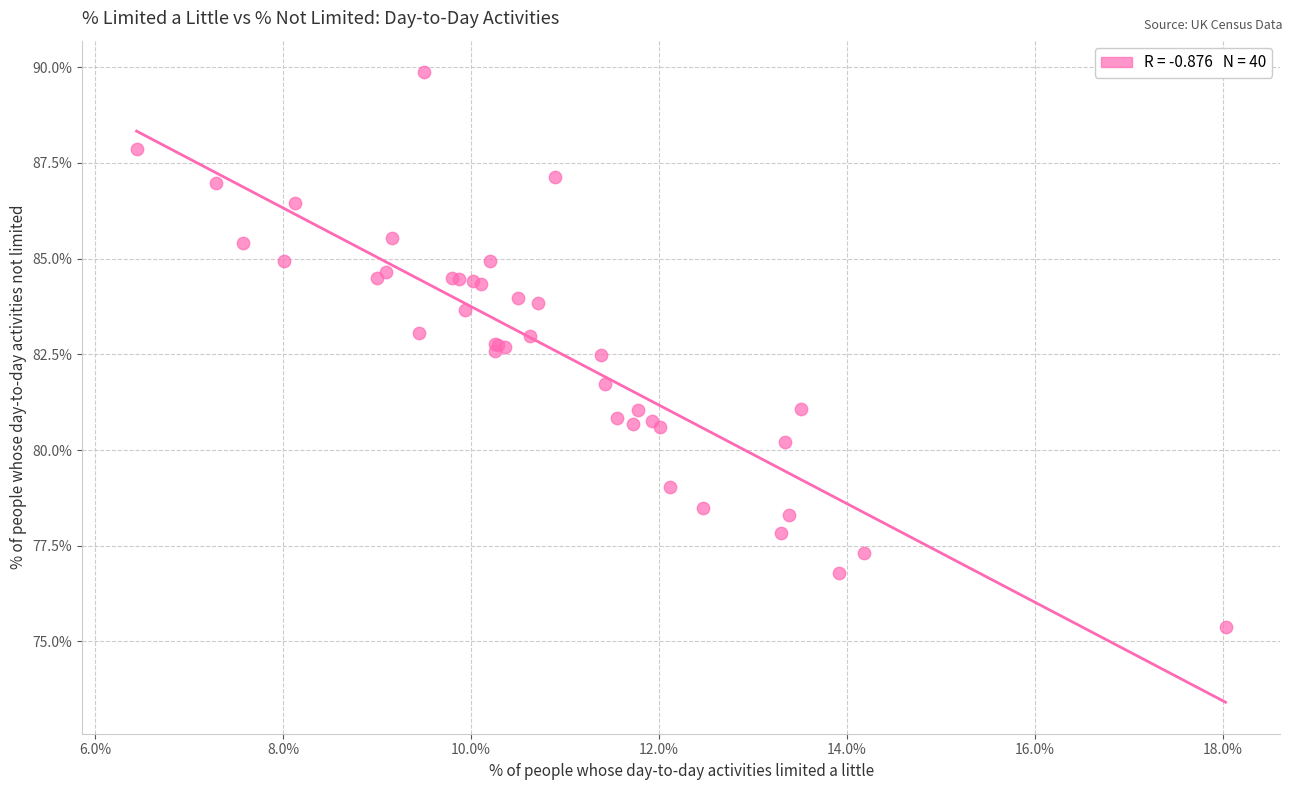

What Y value in the scatter plot is closest to 82?

81.7